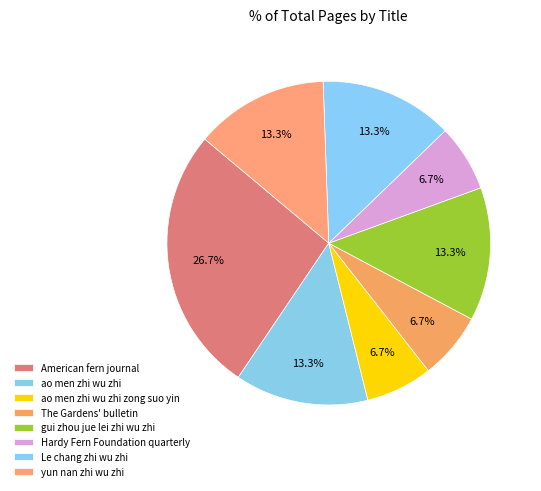

What is the change in value from ao men zhi wu zhi zong suo yin to Le chang zhi wu zhi?

+1